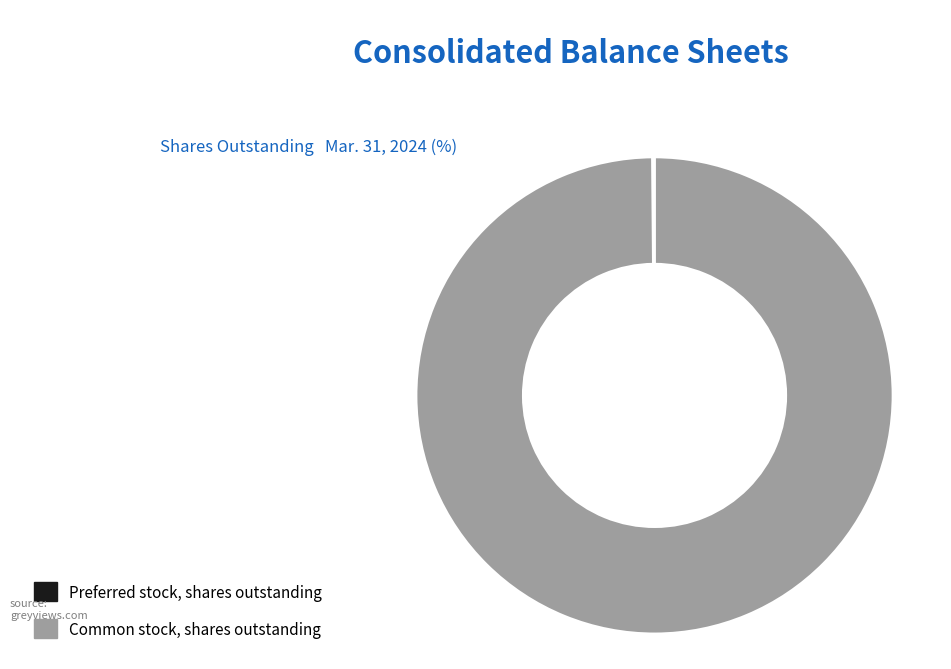

Is Preferred stock, shares outstanding the majority of the pie?

No